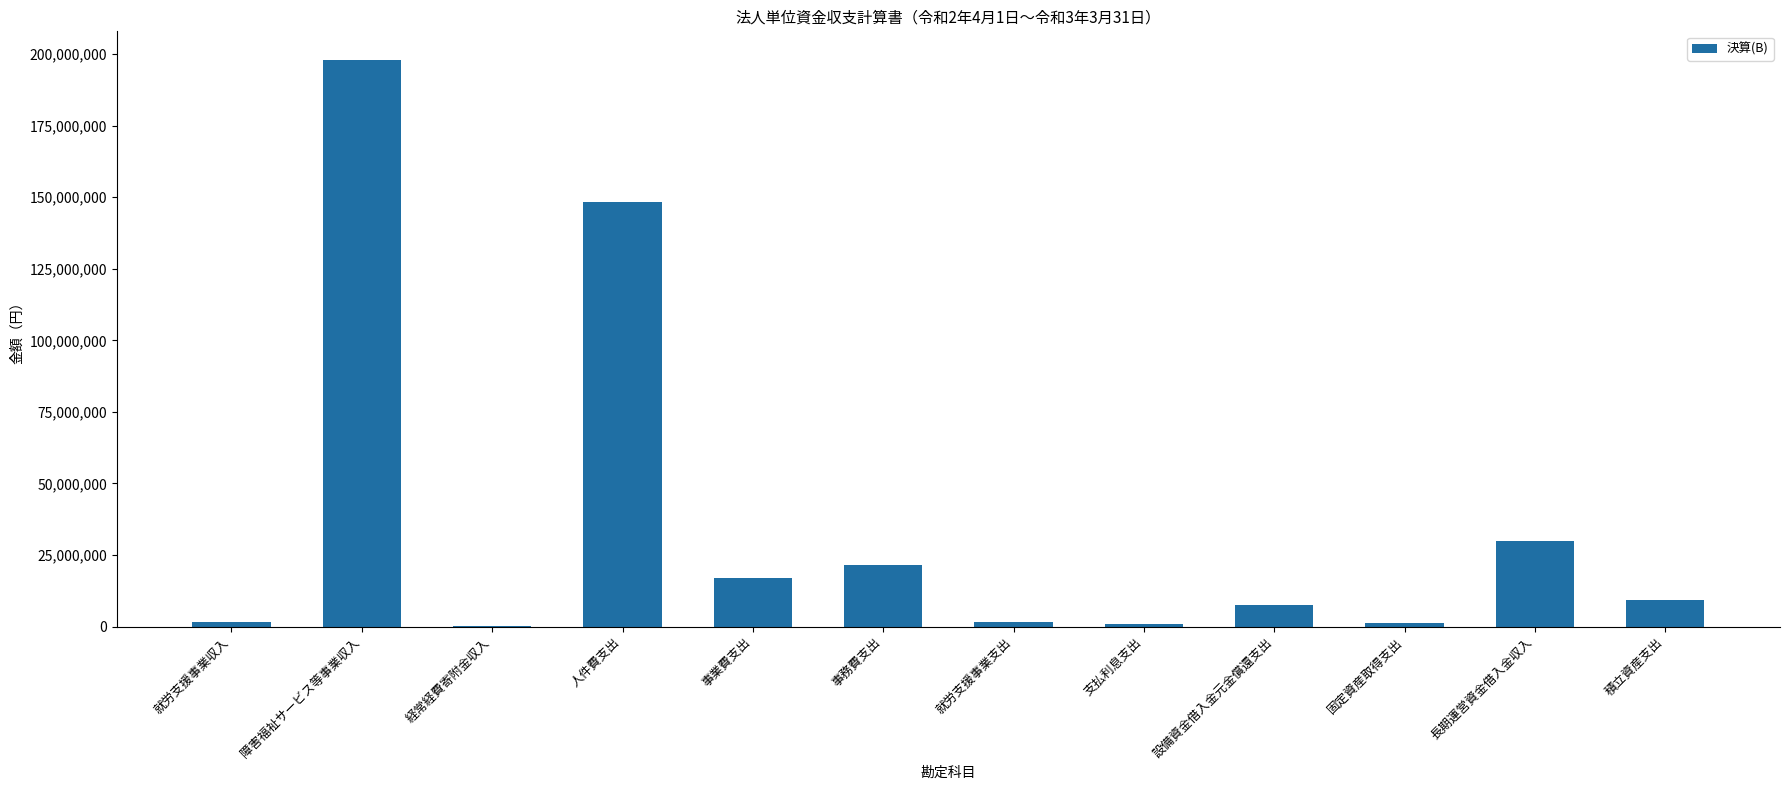

Count the number of data series in this chart.

1